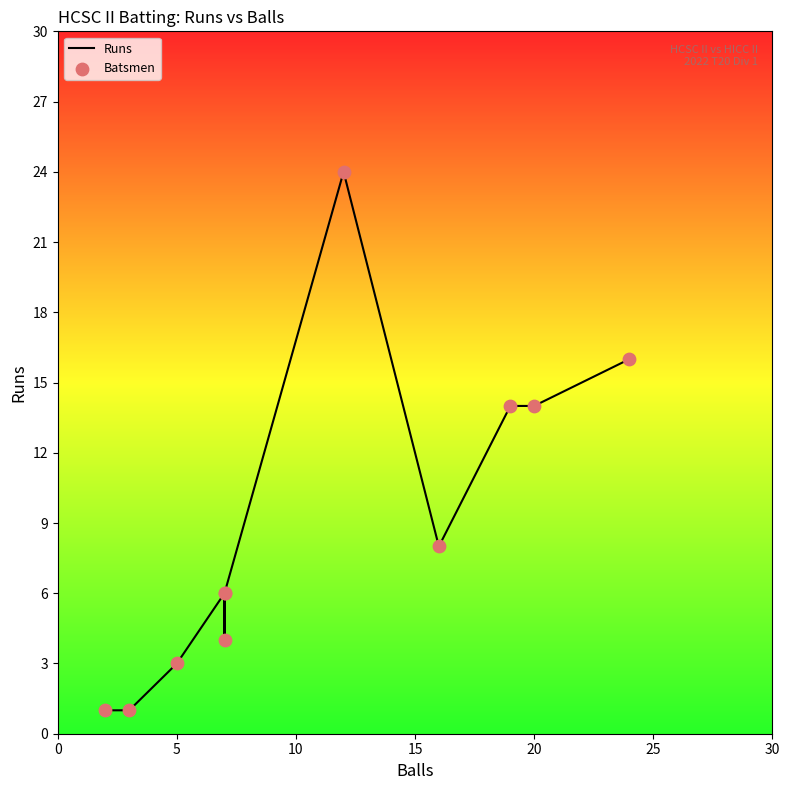

What are all the series names shown in the legend?

Runs, Batsmen